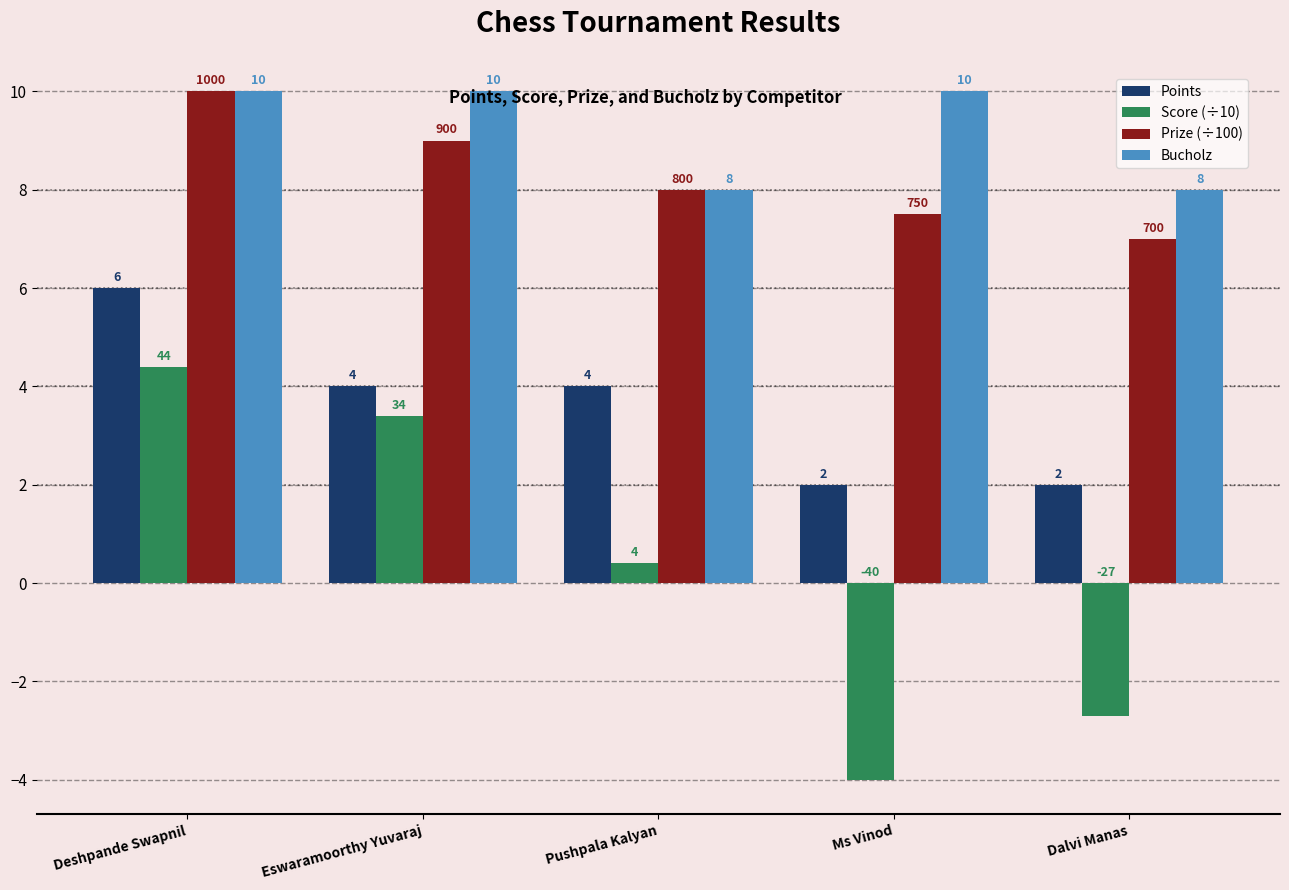

Is the value of Prize (÷100) at Dalvi Manas greater than the value of Bucholz at Pushpala Kalyan?

No